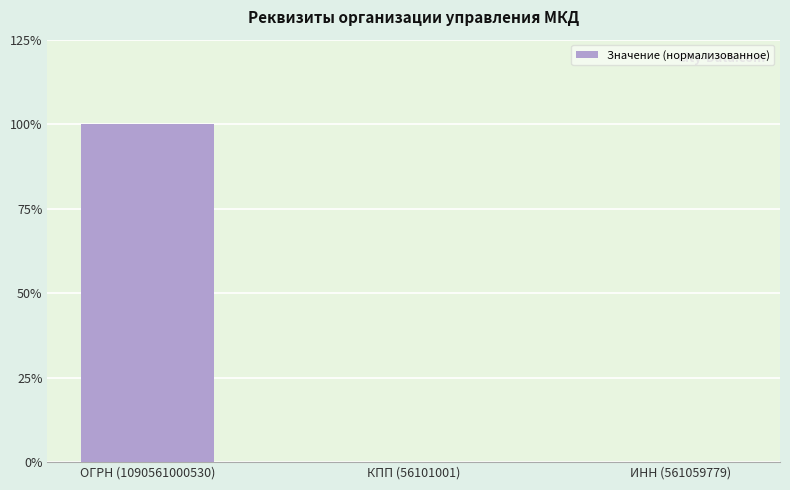

What is the label of the 3rd bar from the right?

ОГРН (1090561000530)